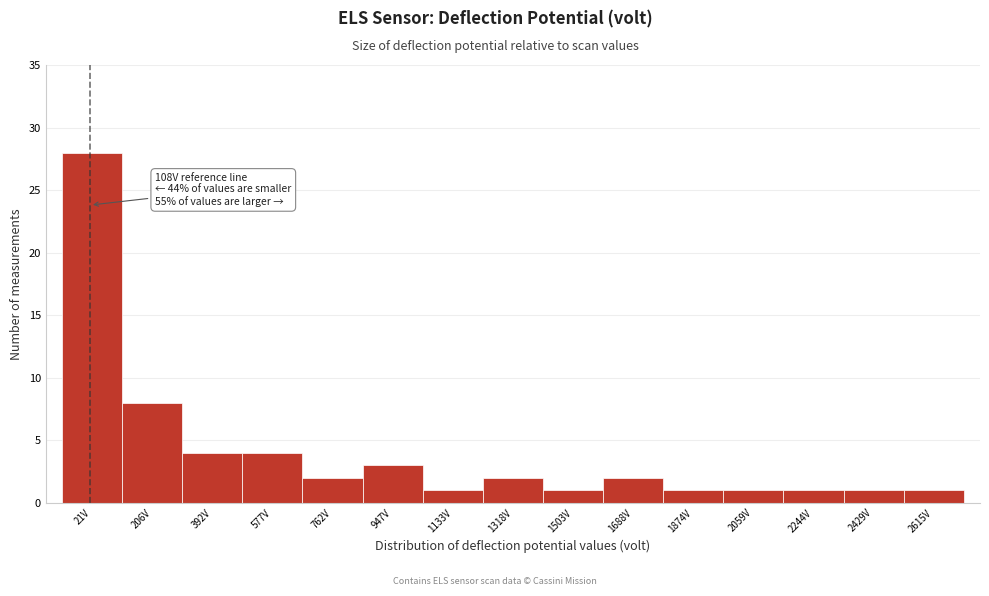

Reading right to left, list all the values displayed in this chart.

2615V=1	2429V=1	2244V=1	2059V=1	1874V=1	1688V=2	1503V=1	1318V=2	1133V=1	947V=3	762V=2	577V=4	392V=4	206V=8	21V=28